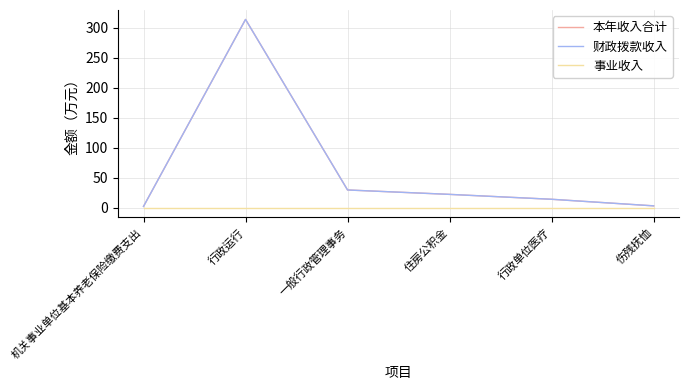

At which category is the sum across all series the highest?

行政运行